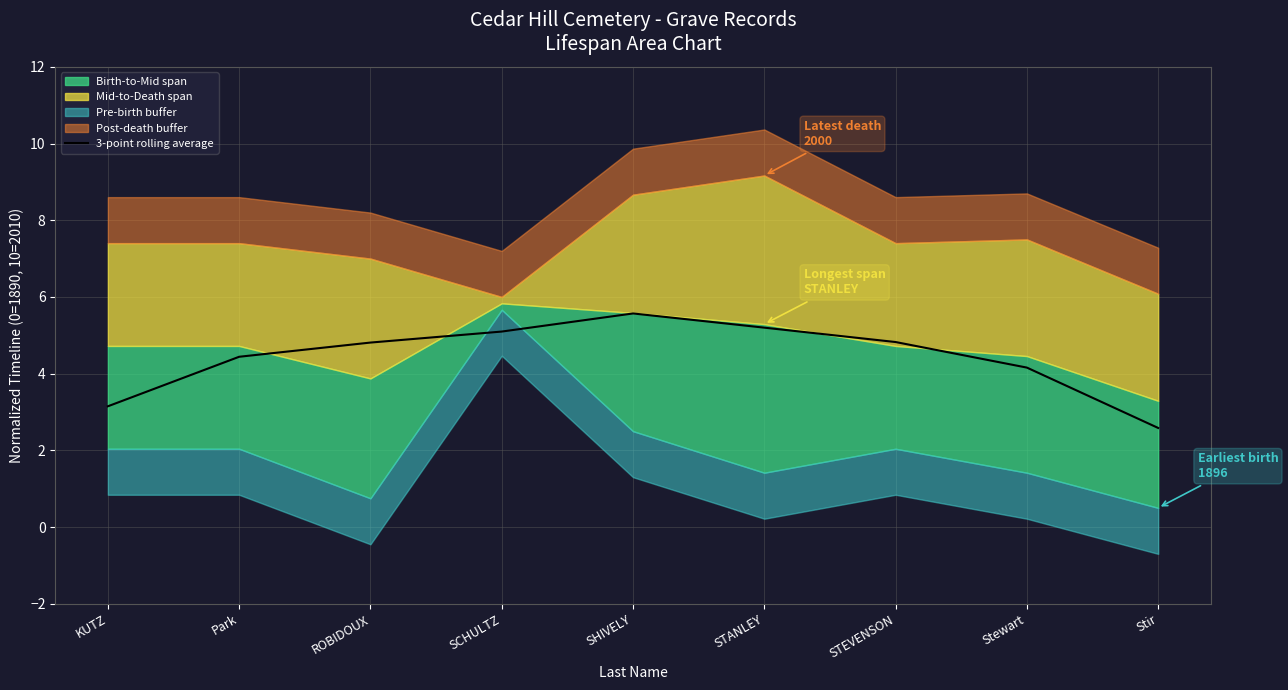

At which label is 3-point rolling average closest to 4?

Stewart